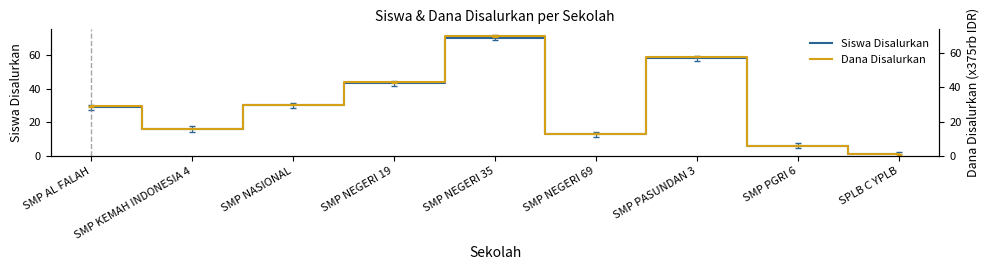

At which category does Dana Disalurkan reach its first local peak?

SMP NEGERI 35